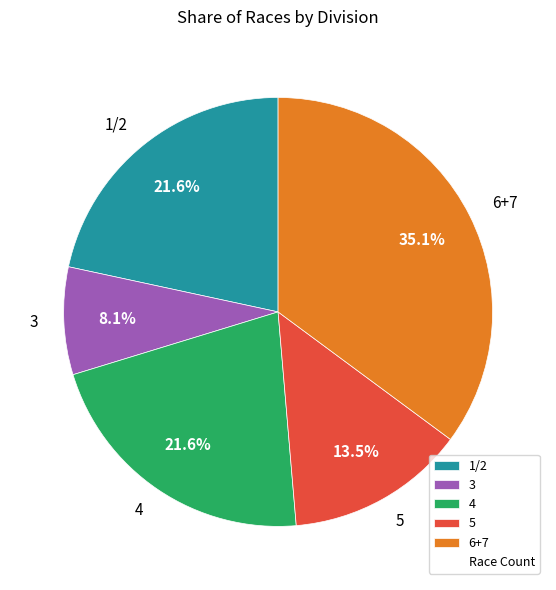

Between 1/2 and 3, which is larger?

1/2